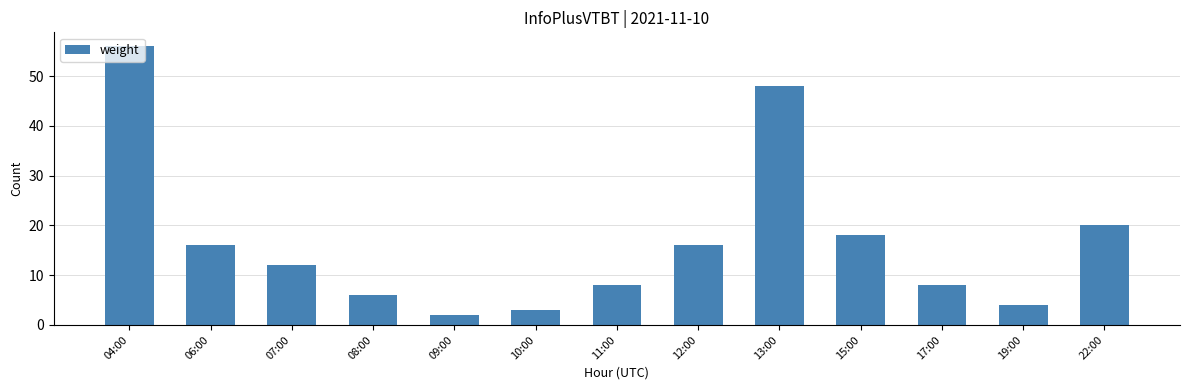

How many categories are shown in the chart?

13